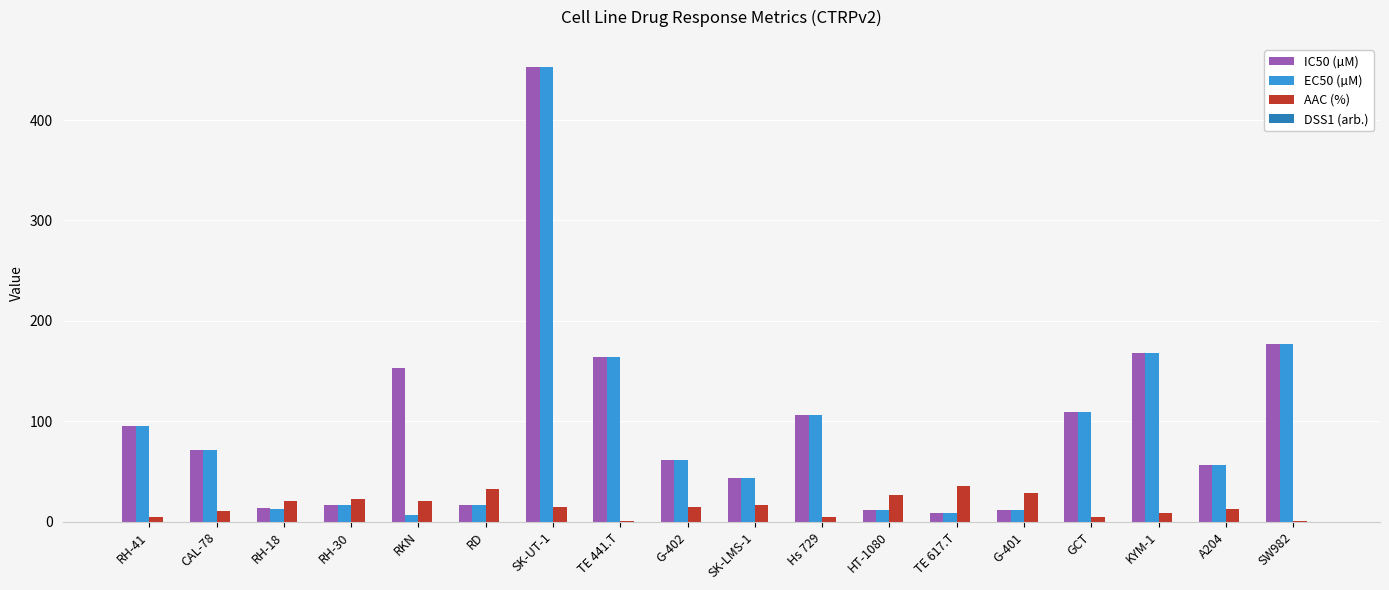

What is the sum of all IC50 (µM) values?

1738.3